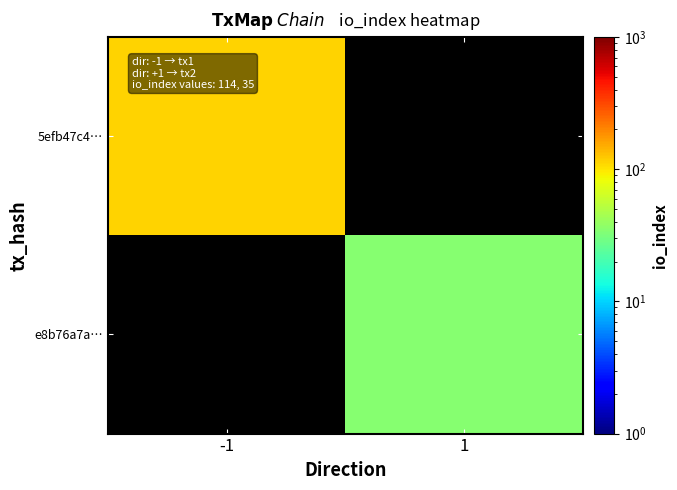

Rank the series at -1 from lowest to highest value.

5efb47c4…, e8b76a7a…